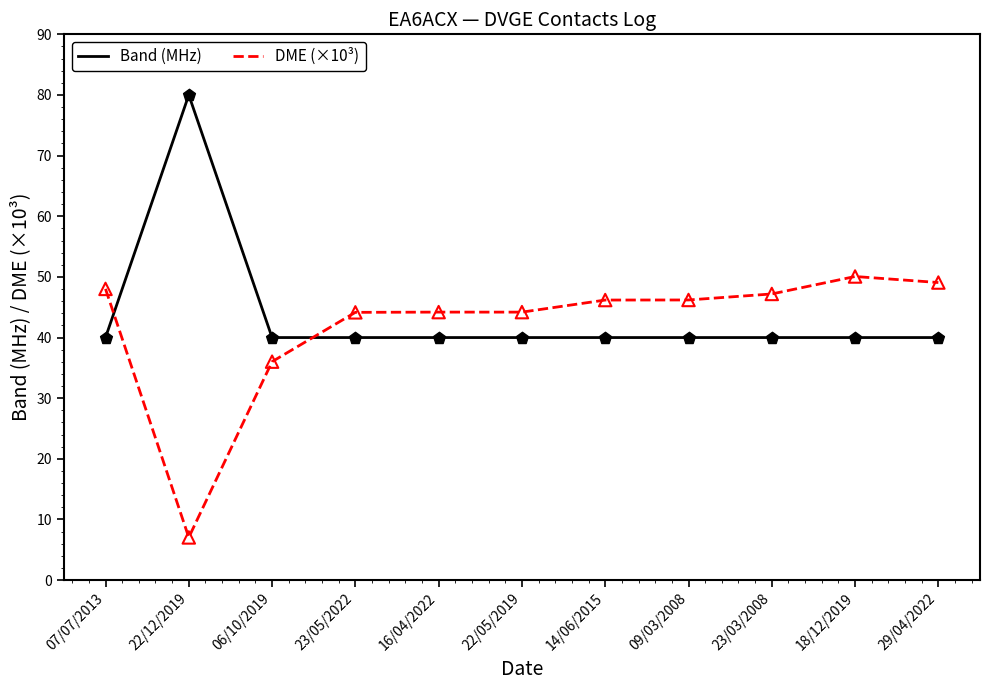

What is the total value across all series at 23/03/2008?

87.2